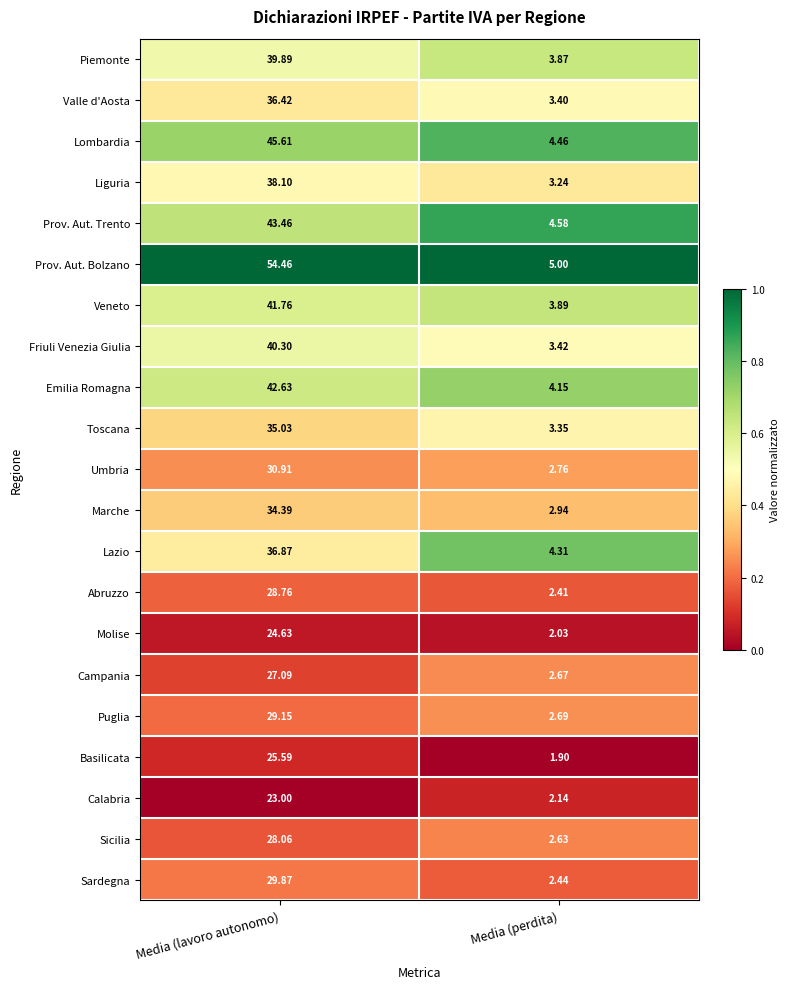

Which category has the lowest value in the Basilicata series?

Media (perdita)